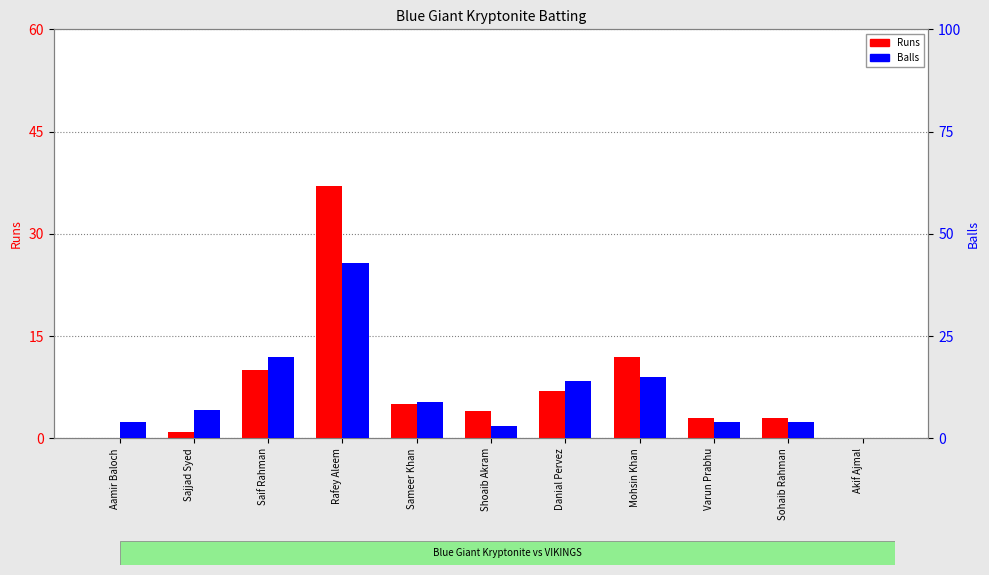

What is the total value across all series at Aamir Baloch?

4